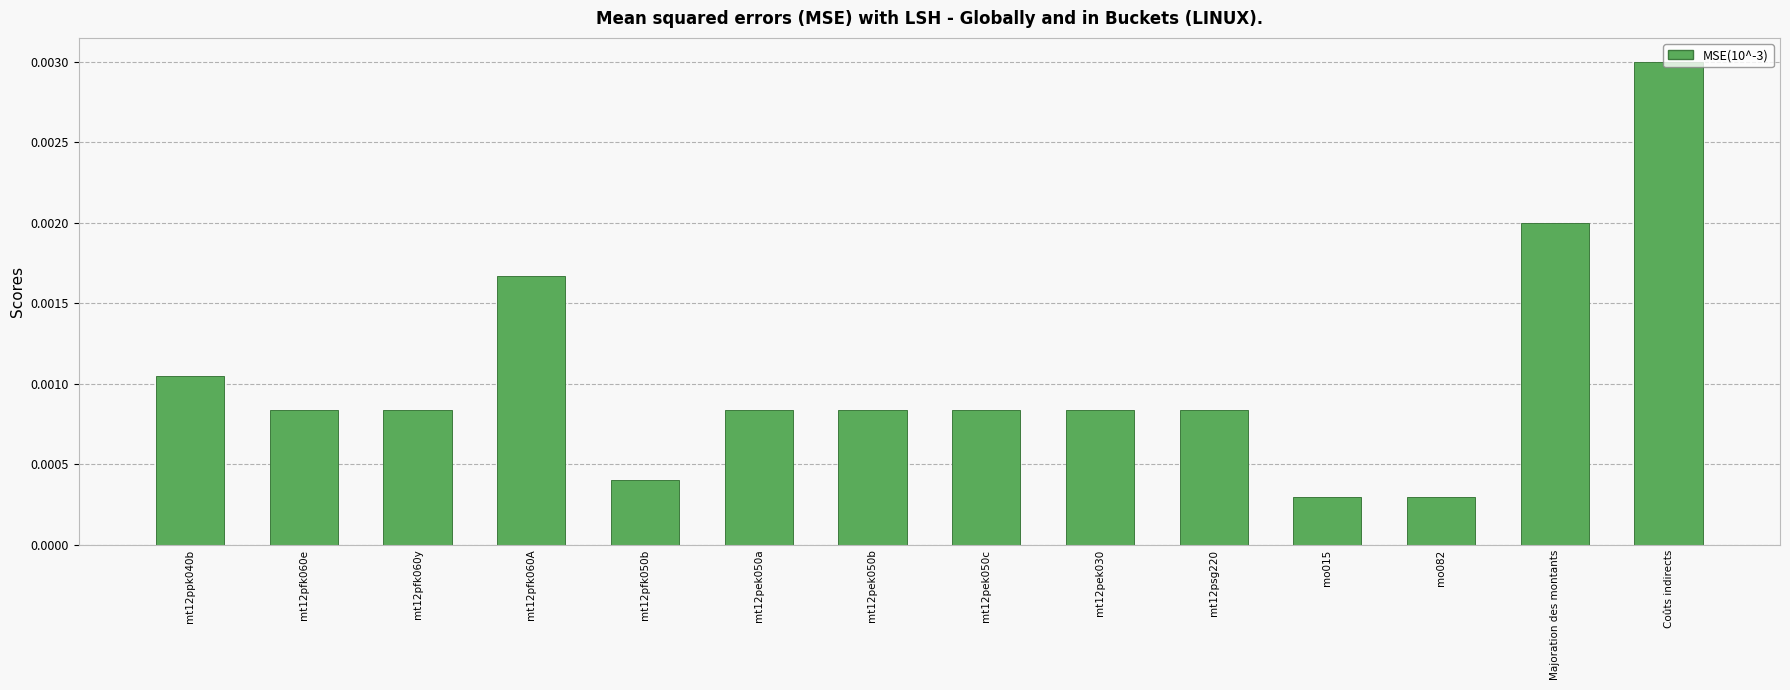

What is the label of the 6th bar from the right?

mt12pek030